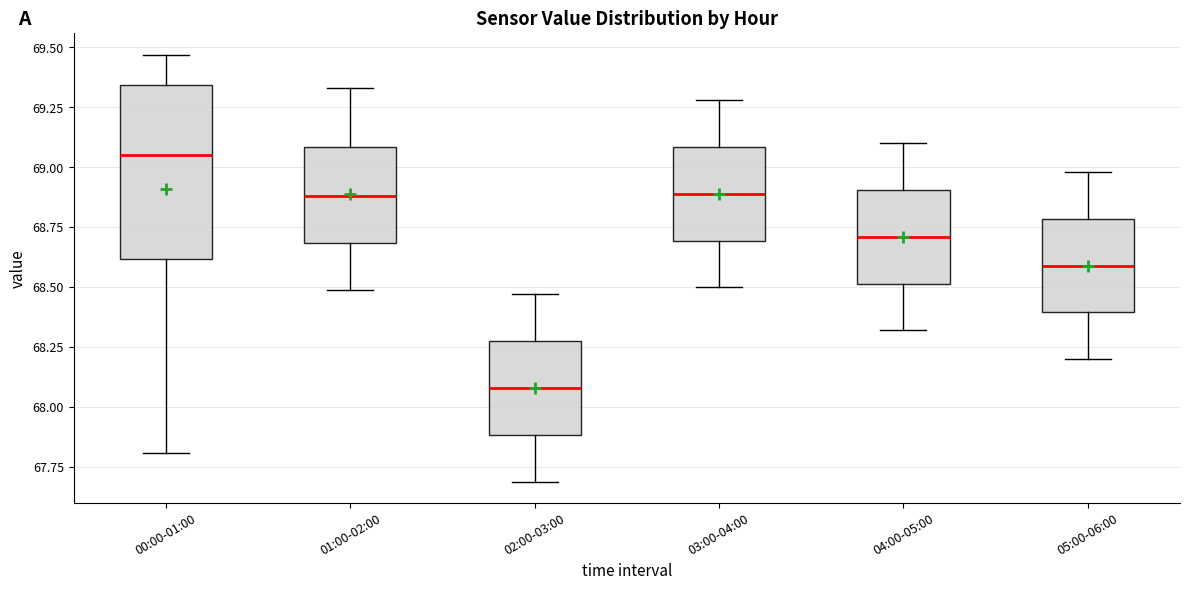

Reading left to right, read every box against the y-axis: the position of its median line, the range the box covers, and the ends of its whiskers. The values are not printed on the chart, so give them approximately, as read against the axis.

00:00-01:00: median 69.05, box 68.60 to 69.35, whiskers 67.80 to 69.45
01:00-02:00: median 68.90, box 68.70 to 69.10, whiskers 68.50 to 69.35
02:00-03:00: median 68.10, box 67.90 to 68.30, whiskers 67.70 to 68.45
03:00-04:00: median 68.90, box 68.70 to 69.10, whiskers 68.50 to 69.30
04:00-05:00: median 68.70, box 68.50 to 68.90, whiskers 68.30 to 69.10
05:00-06:00: median 68.60, box 68.40 to 68.80, whiskers 68.20 to 69.00